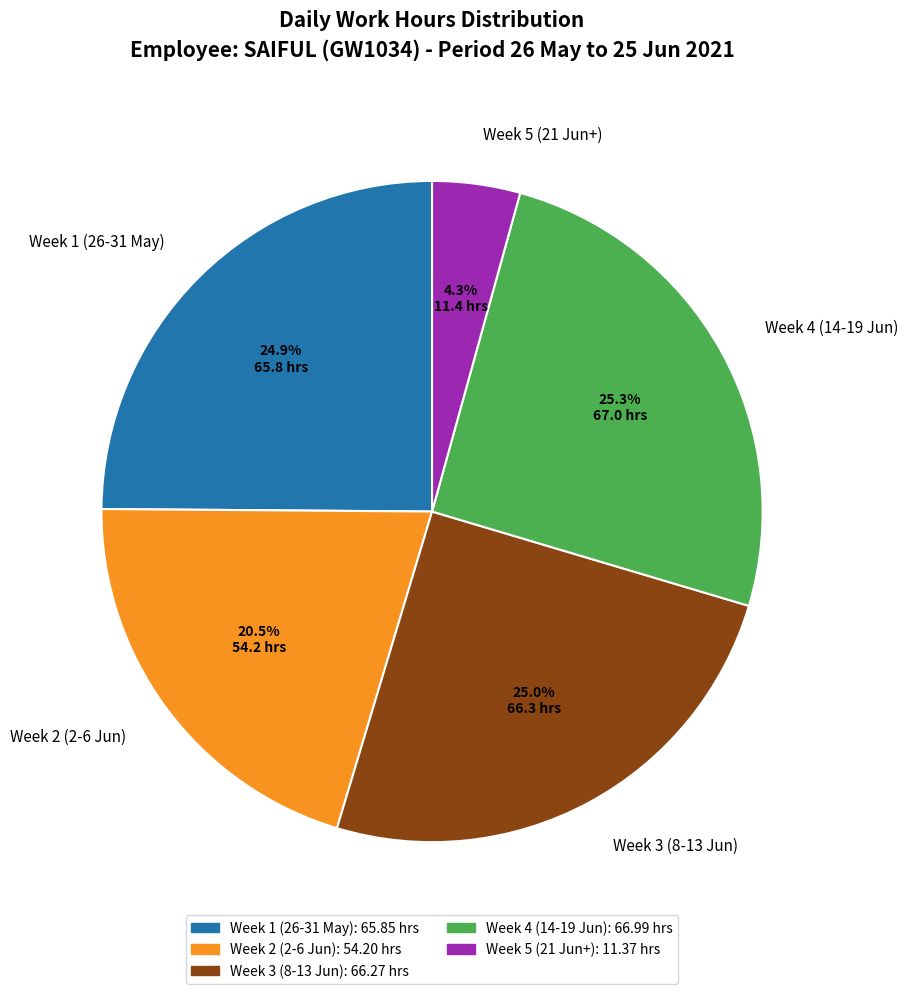

Approximately how many times larger is the value at Week 2 (2-6 Jun) compared to Week 4 (14-19 Jun)?

0.8